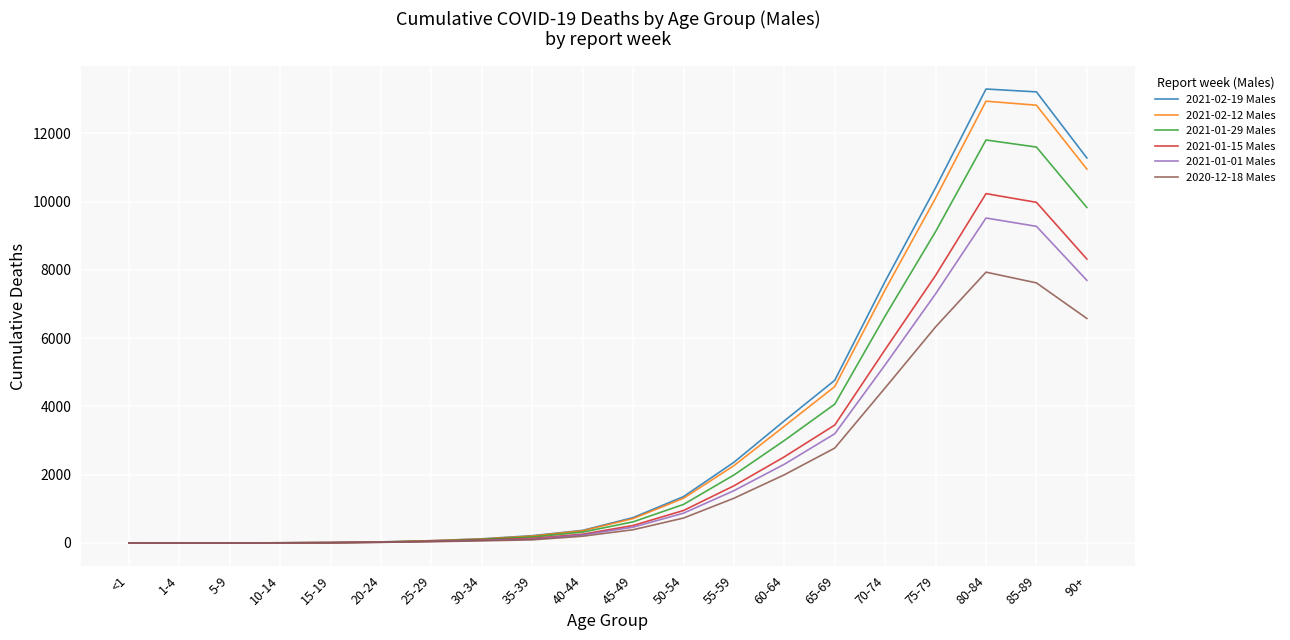

The value of 2021-02-19 Males at 60-64 is 2364. True or false?

False